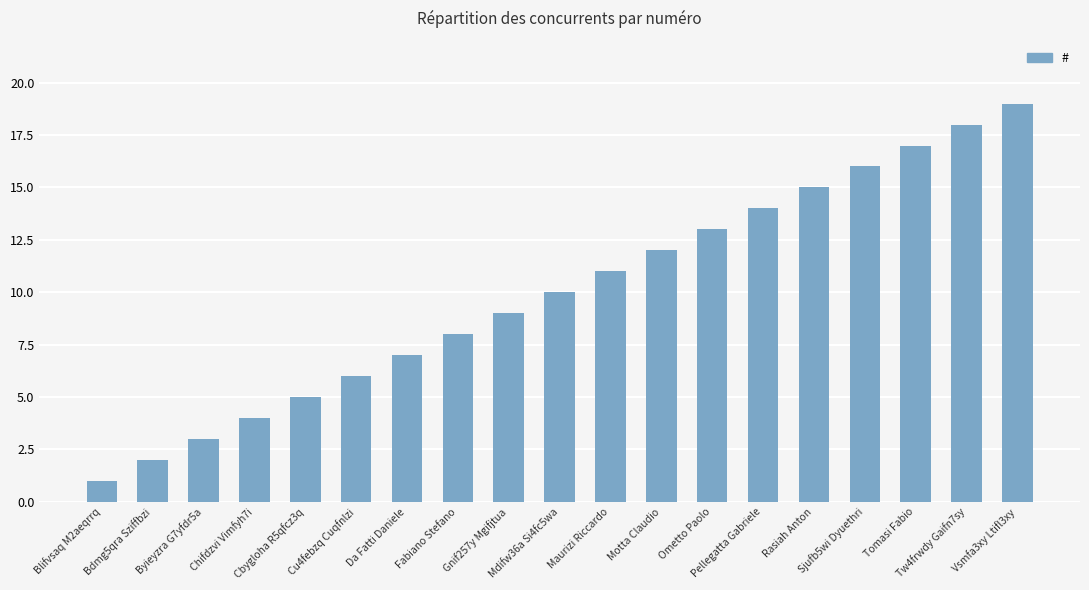

What is the difference between the maximum and second lowest values?

17